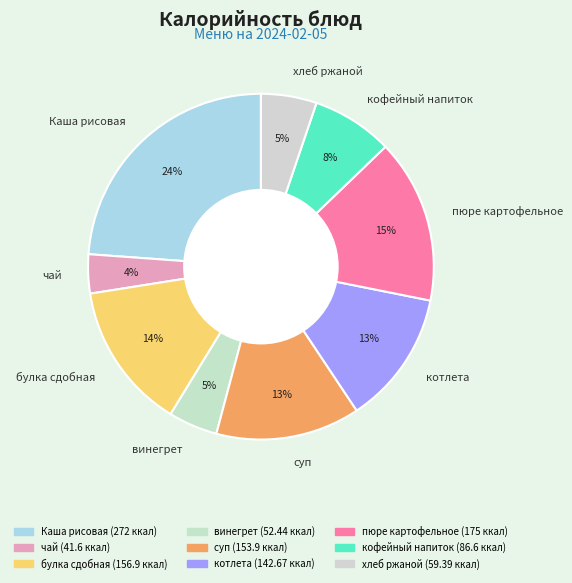

The хлеб ржаной slice represents 5% of the pie. True or false?

True